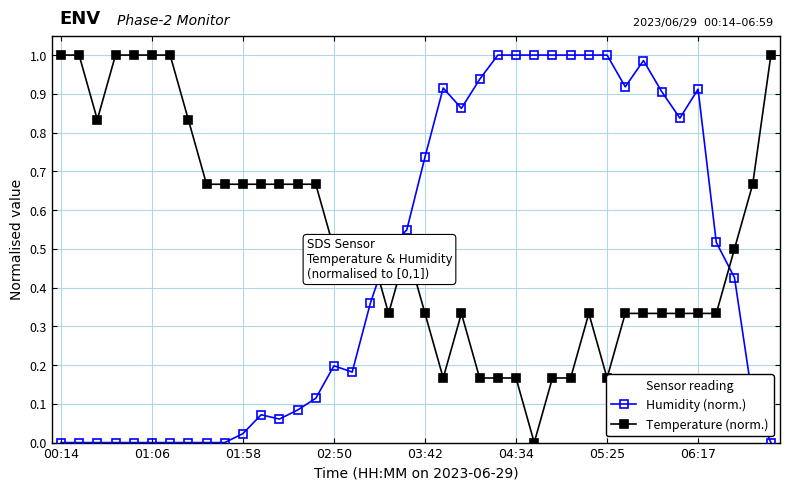

True or false: Temperature (norm.) and Humidity (norm.) intersect in this chart.

True